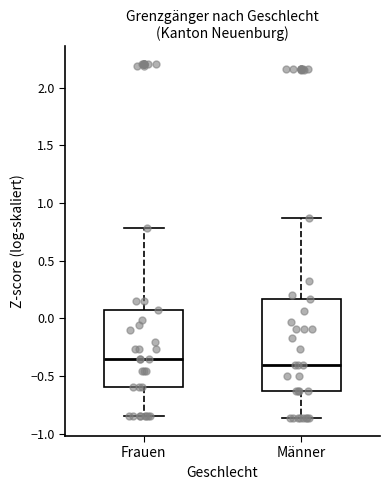

Reading left to right, read every box against the y-axis: the position of its median line, the range the box covers, and the ends of its whiskers. The values are not printed on the chart, so give them approximately, as read against the axis.

Frauen: median -0.35, box -0.60 to 0.10, whiskers -0.85 to 0.80
Männer: median -0.40, box -0.65 to 0.15, whiskers -0.85 to 0.85